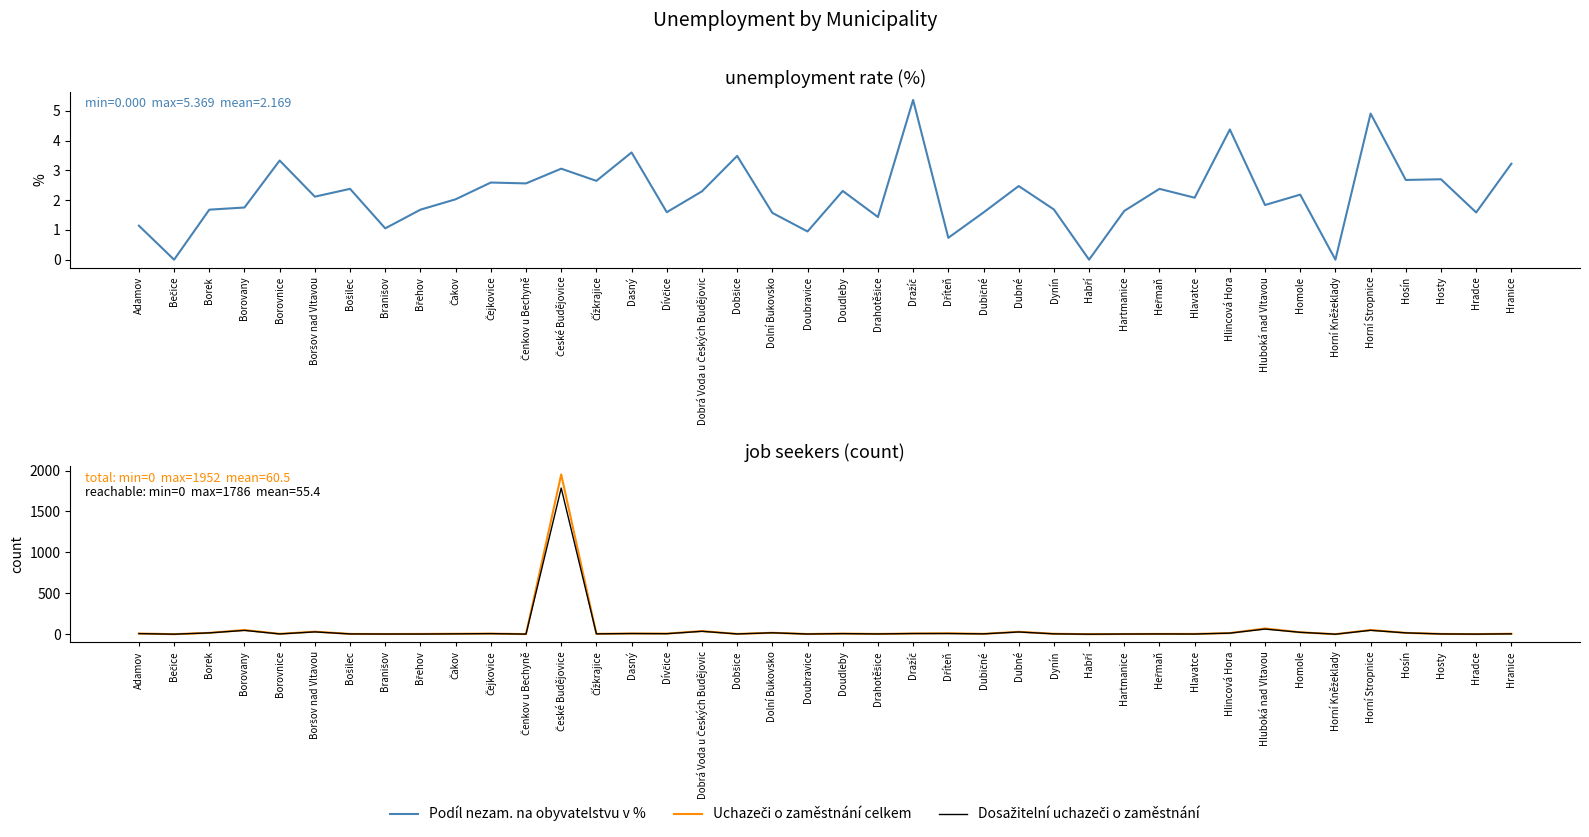

How many data points does each series have?

40